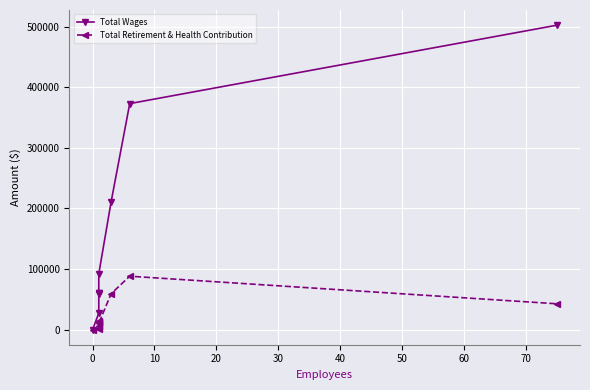

Between 20 and 50, which is larger?

50